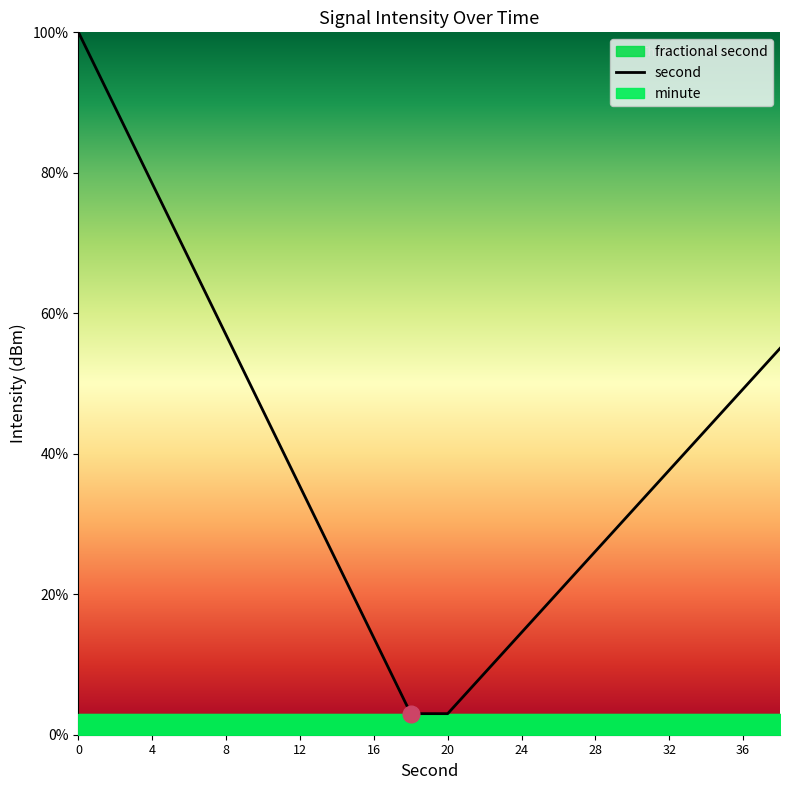

Is it true that second equals 20.5 at 32?

False